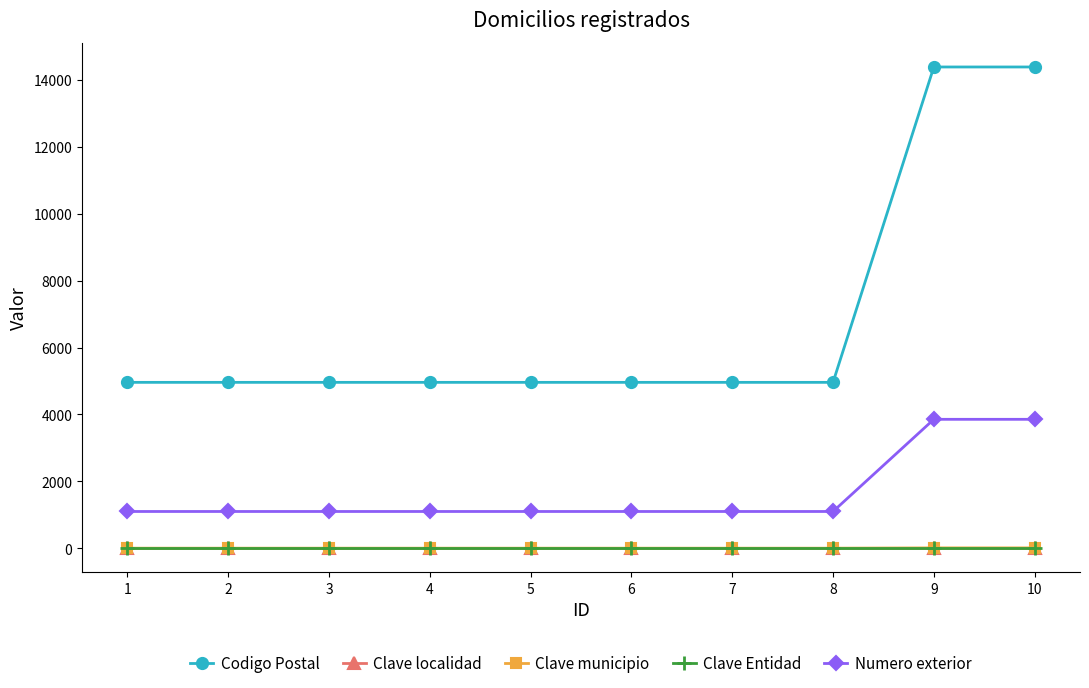

Which series has the widest spread of values?

Codigo Postal